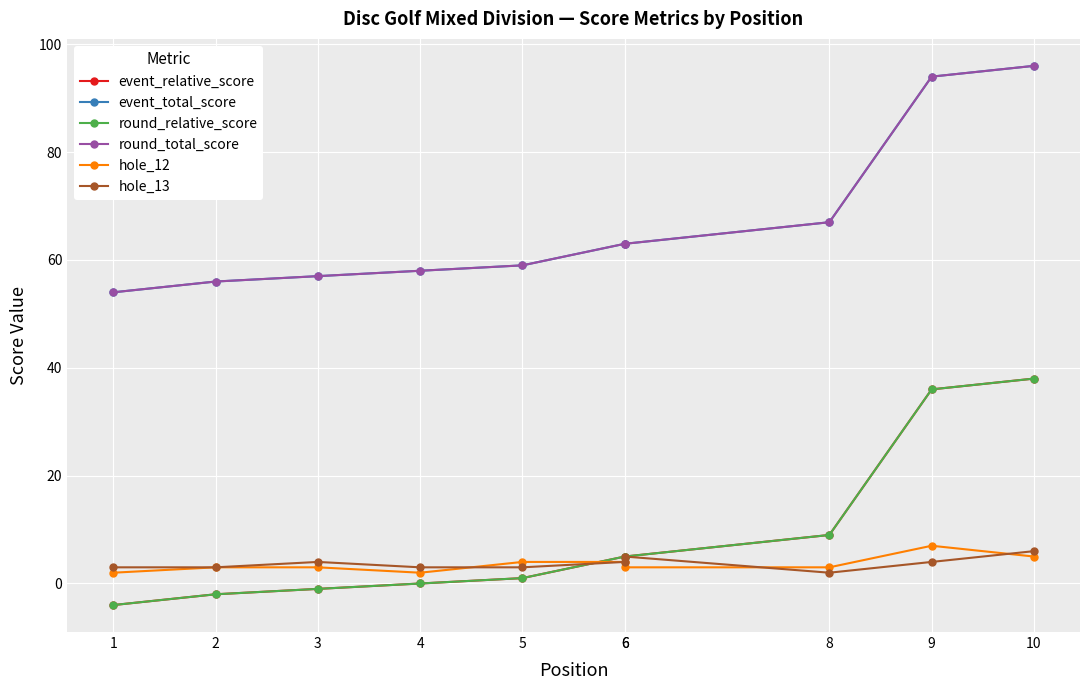

True or false: event_relative_score has a value of 2 at 6.

False